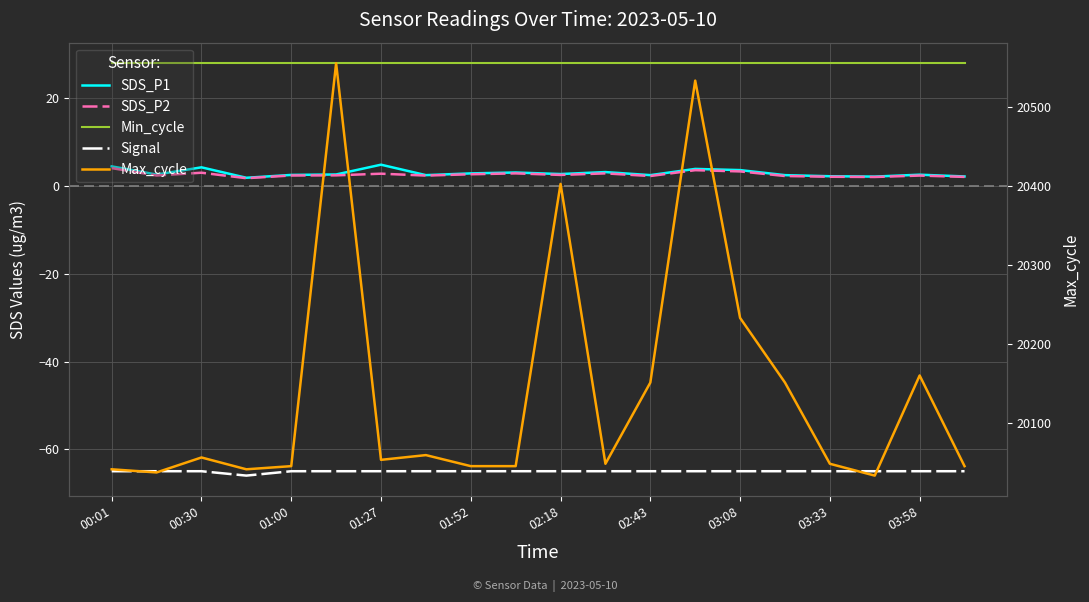

Rank the series by their maximum value, from highest to lowest.

Max_cycle, Min_cycle, SDS_P1, SDS_P2, Signal